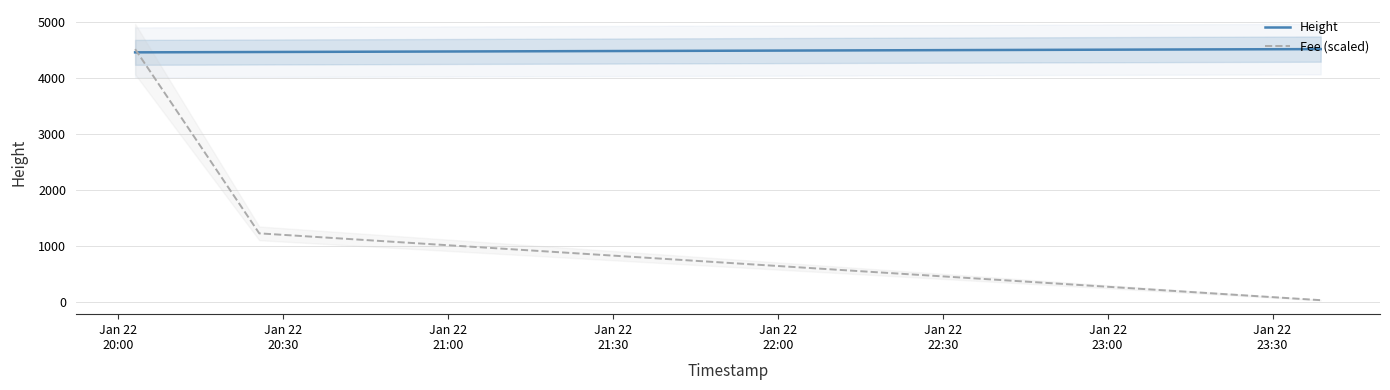

Rank the series by their average value, from highest to lowest.

Height, Fee (scaled)